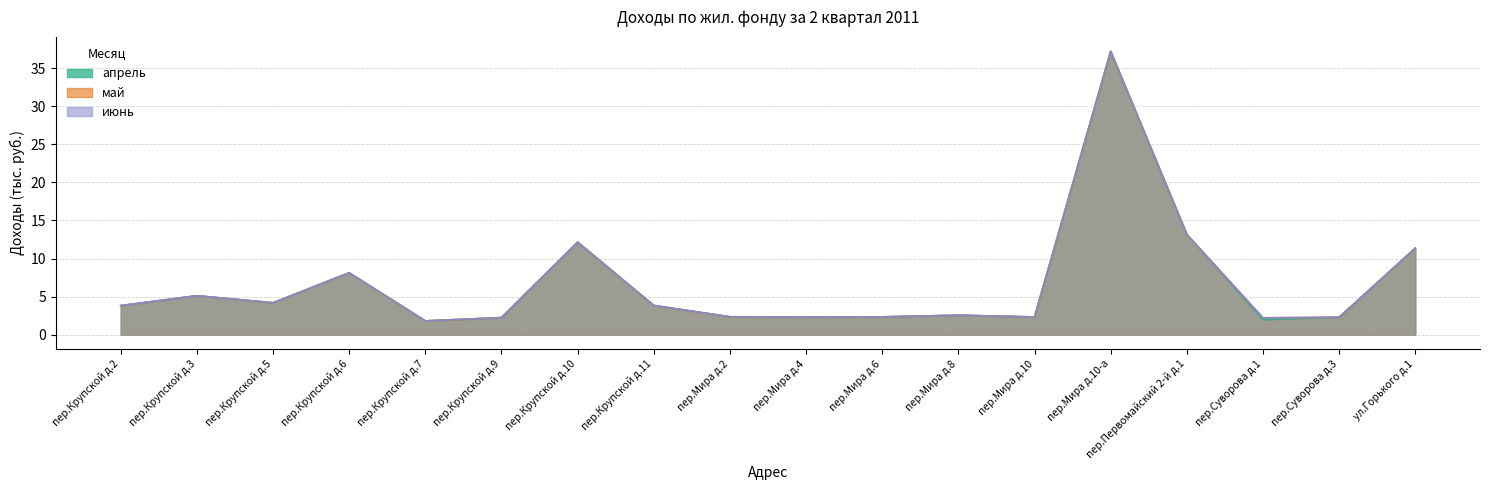

At which label does май first exceed 3?

пер.Крупской д.2